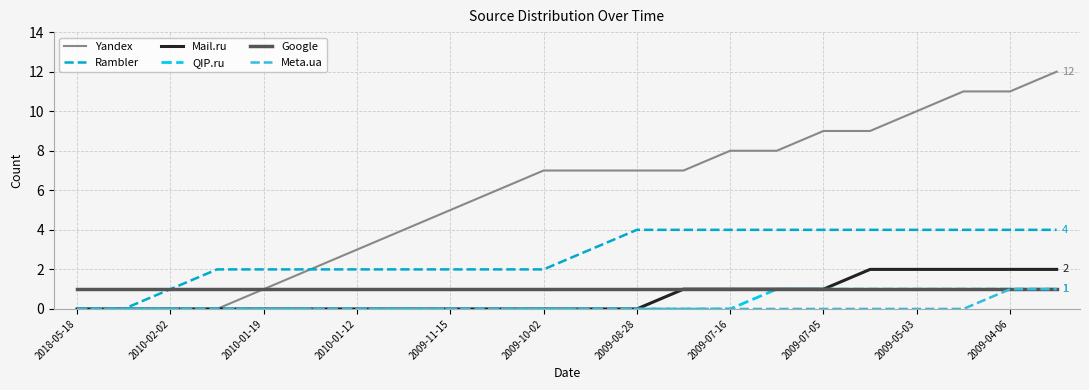

Which series has the largest total across all categories?

Yandex